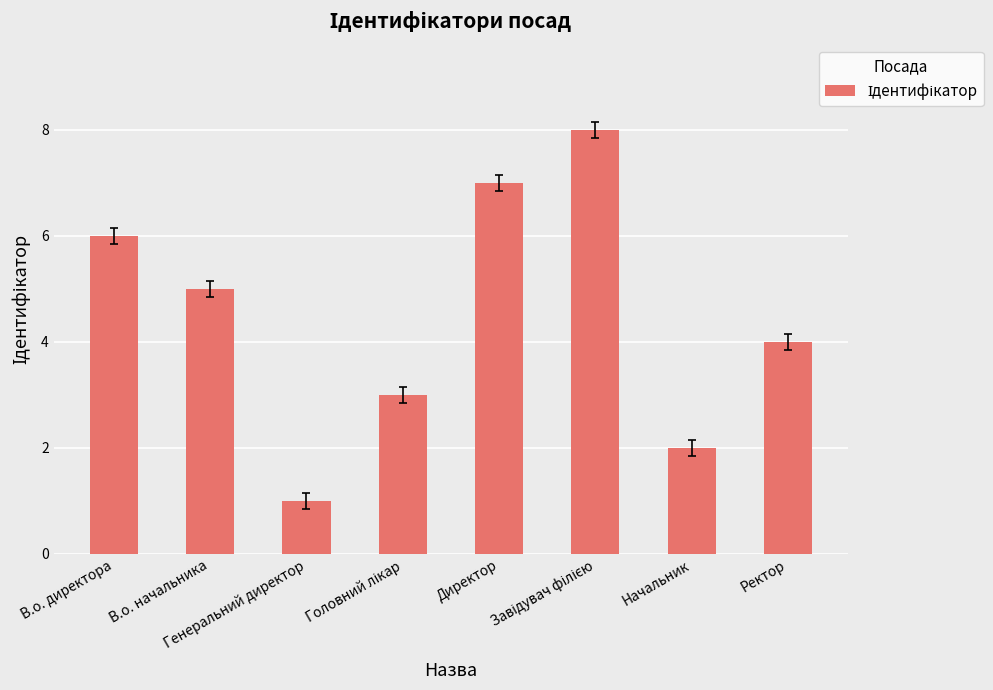

Does the chart contain stacked bars?

No